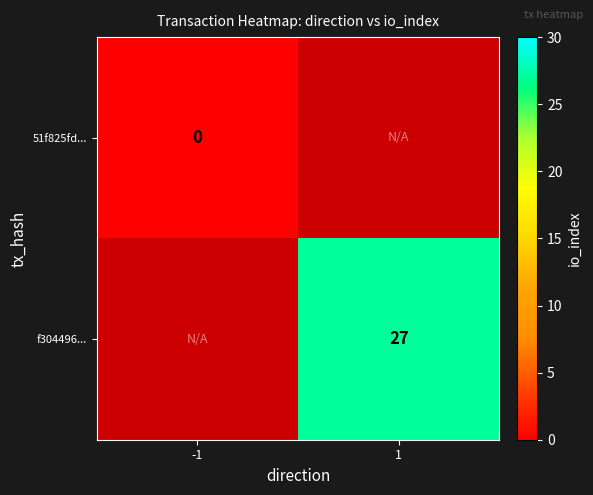

At which category does the chart reach its peak across all series?

1